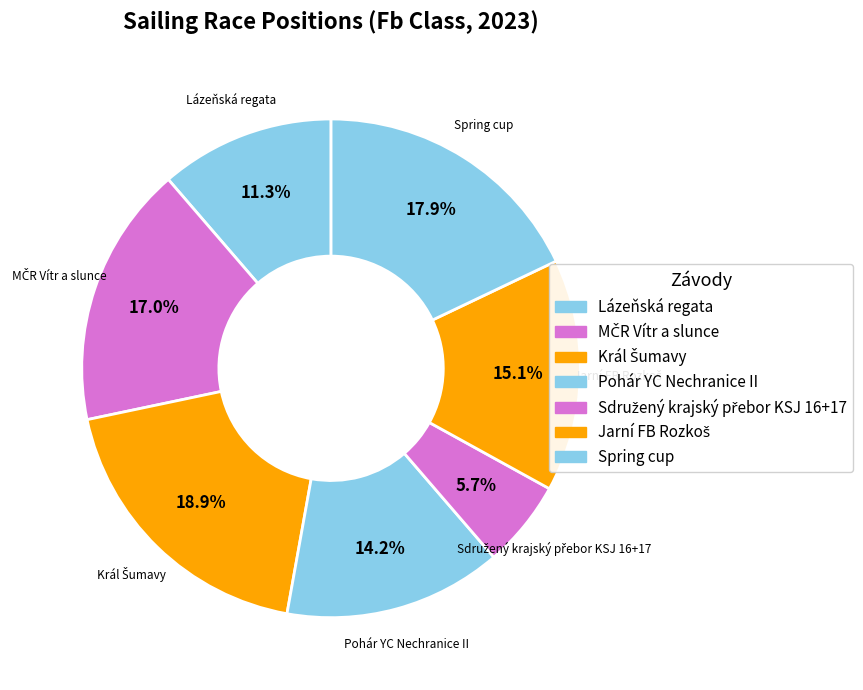

Is there a majority slice in this chart?

No